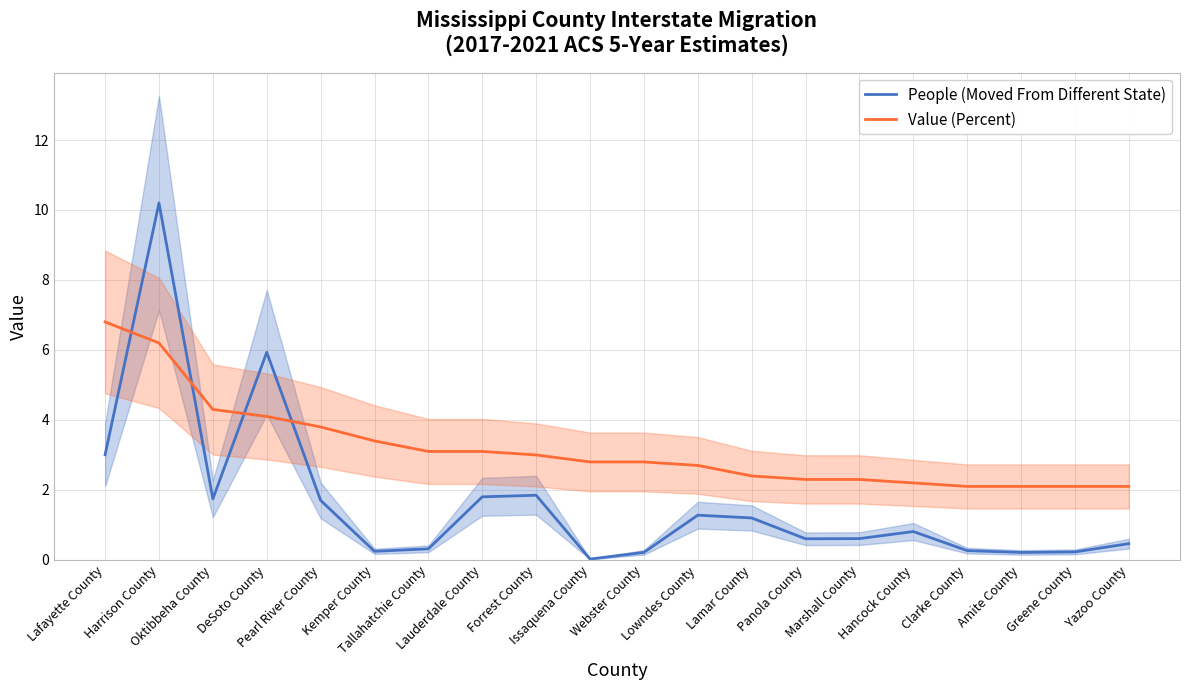

What is the lowest value of the Value (Percent) series?

2.1